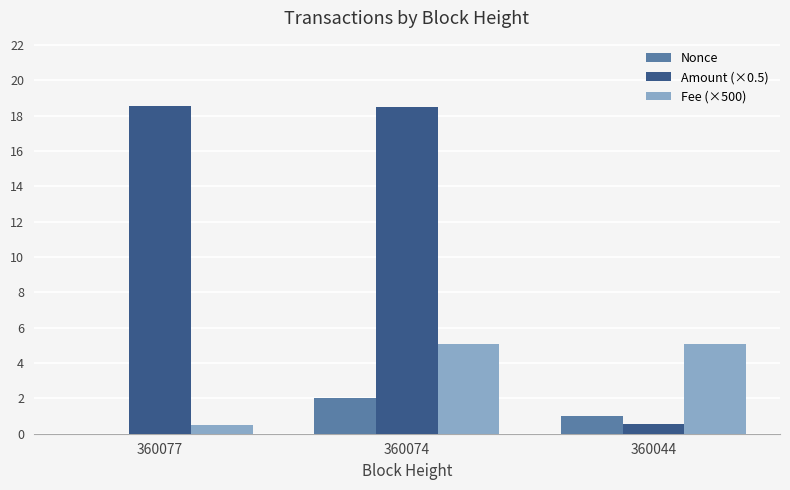

How many series are shown in this chart?

3